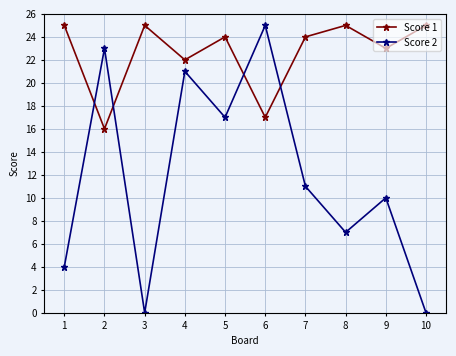

What is the difference between the Score 1 values at 4 and 5?

2